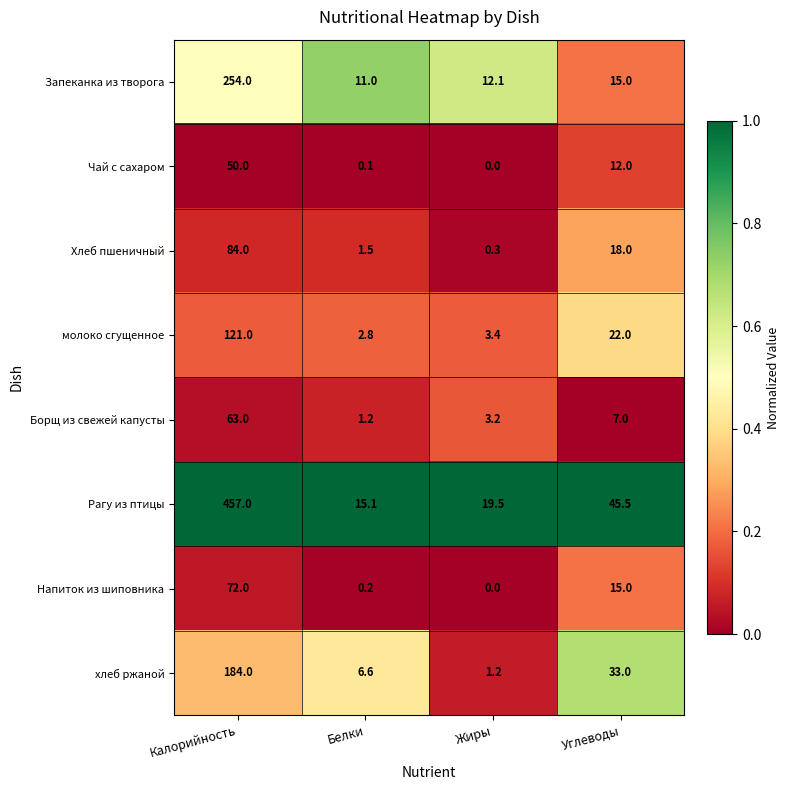

Rank the categories by молоко сгущенное value from highest to lowest.

Калорийность, Углеводы, Жиры, Белки